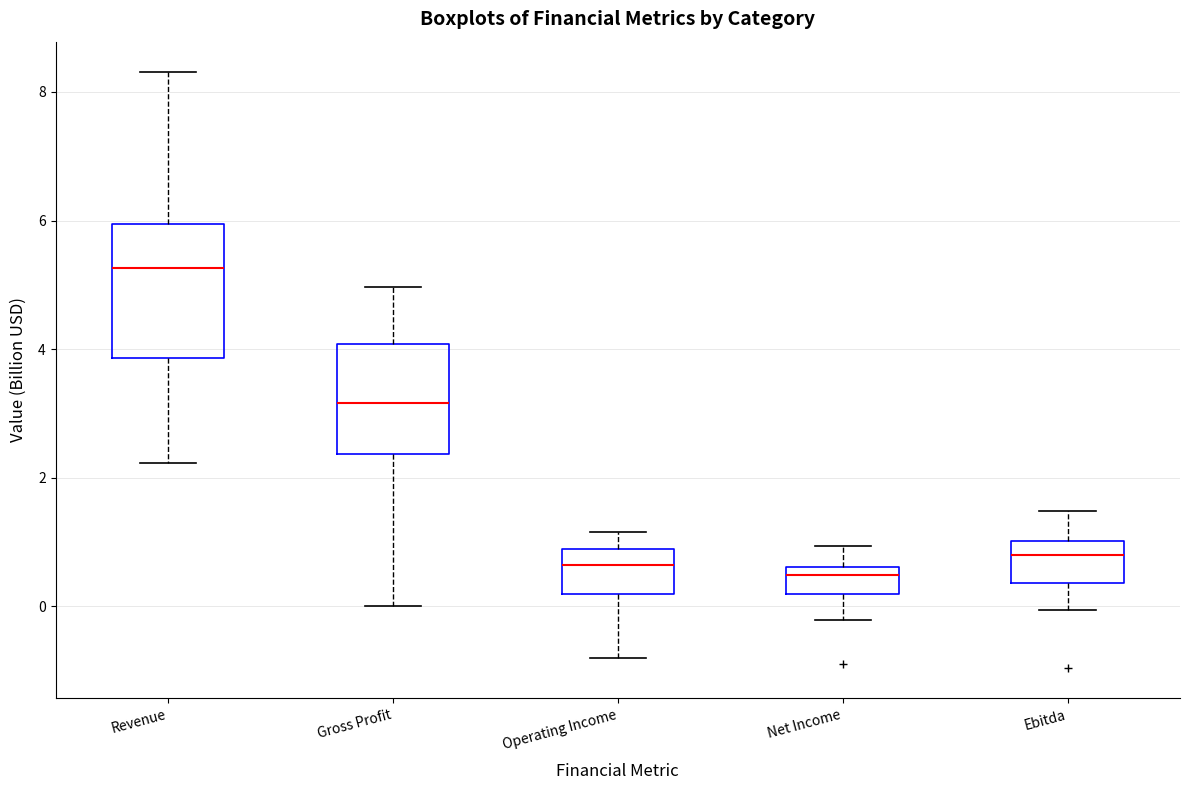

Reading left to right, read every box against the y-axis: the position of its median line, the range the box covers, and the ends of its whiskers. The values are not printed on the chart, so give them approximately, as read against the axis.

Revenue: median 5.2, box 3.8 to 6.0, whiskers 2.2 to 8.4
Gross Profit: median 3.2, box 2.4 to 4.0, whiskers 0.0 to 5.0
Operating Income: median 0.6, box 0.2 to 0.8, whiskers -0.8 to 1.2
Net Income: median 0.4, box 0.2 to 0.6, whiskers -0.2 to 1.0
Ebitda: median 0.8, box 0.4 to 1.0, whiskers 0.0 to 1.4